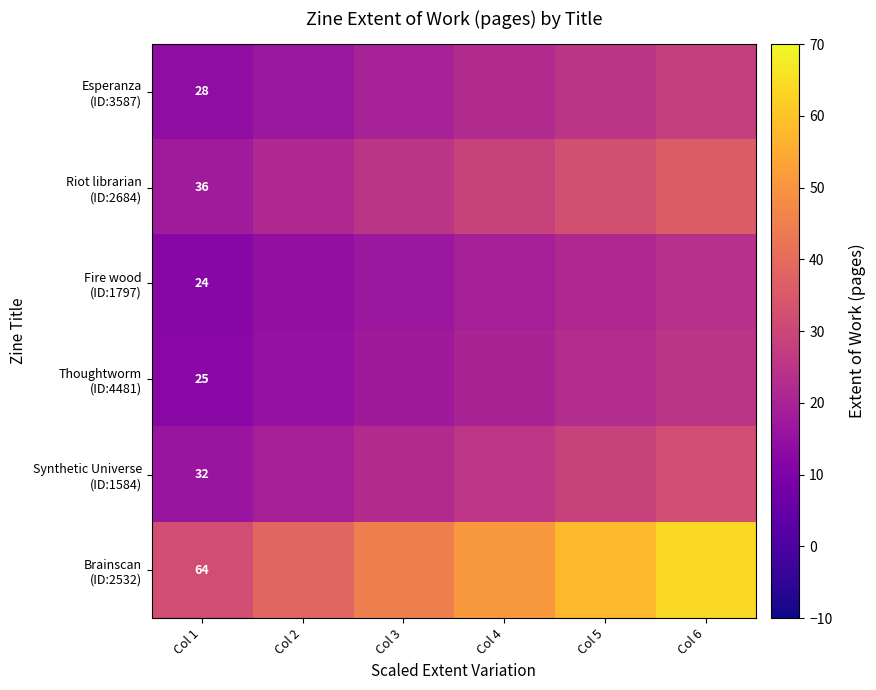

At which category is the sum across all series the highest?

Col 6